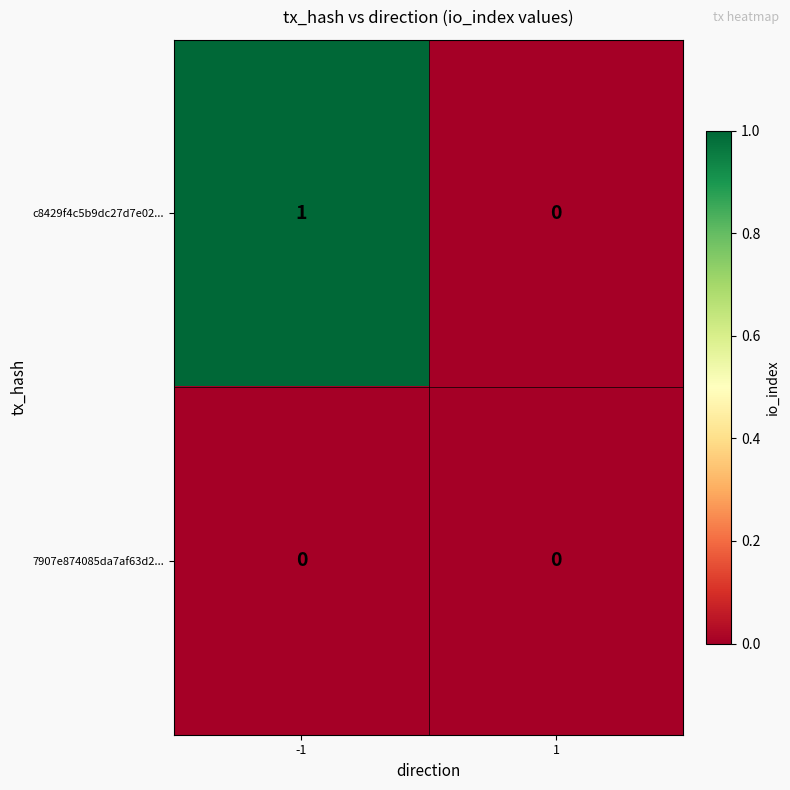

Rank the series by their average value, from lowest to highest.

7907e874085da7af63d2..., c8429f4c5b9dc27d7e02...